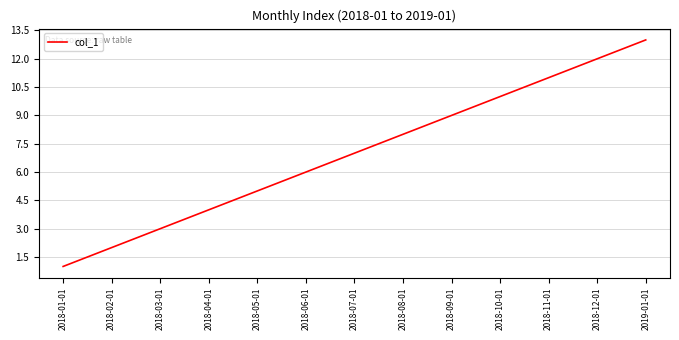

What is the smallest value displayed?

1